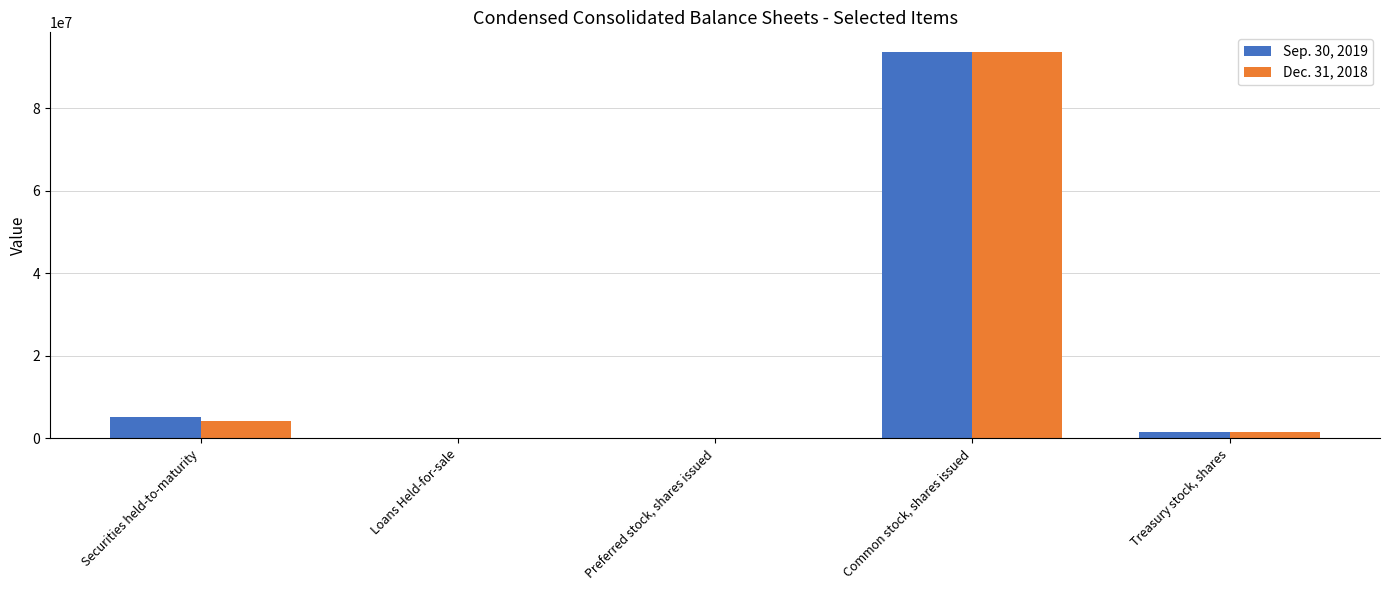

What is the total value across all series at Securities held-to-maturity?

9494826